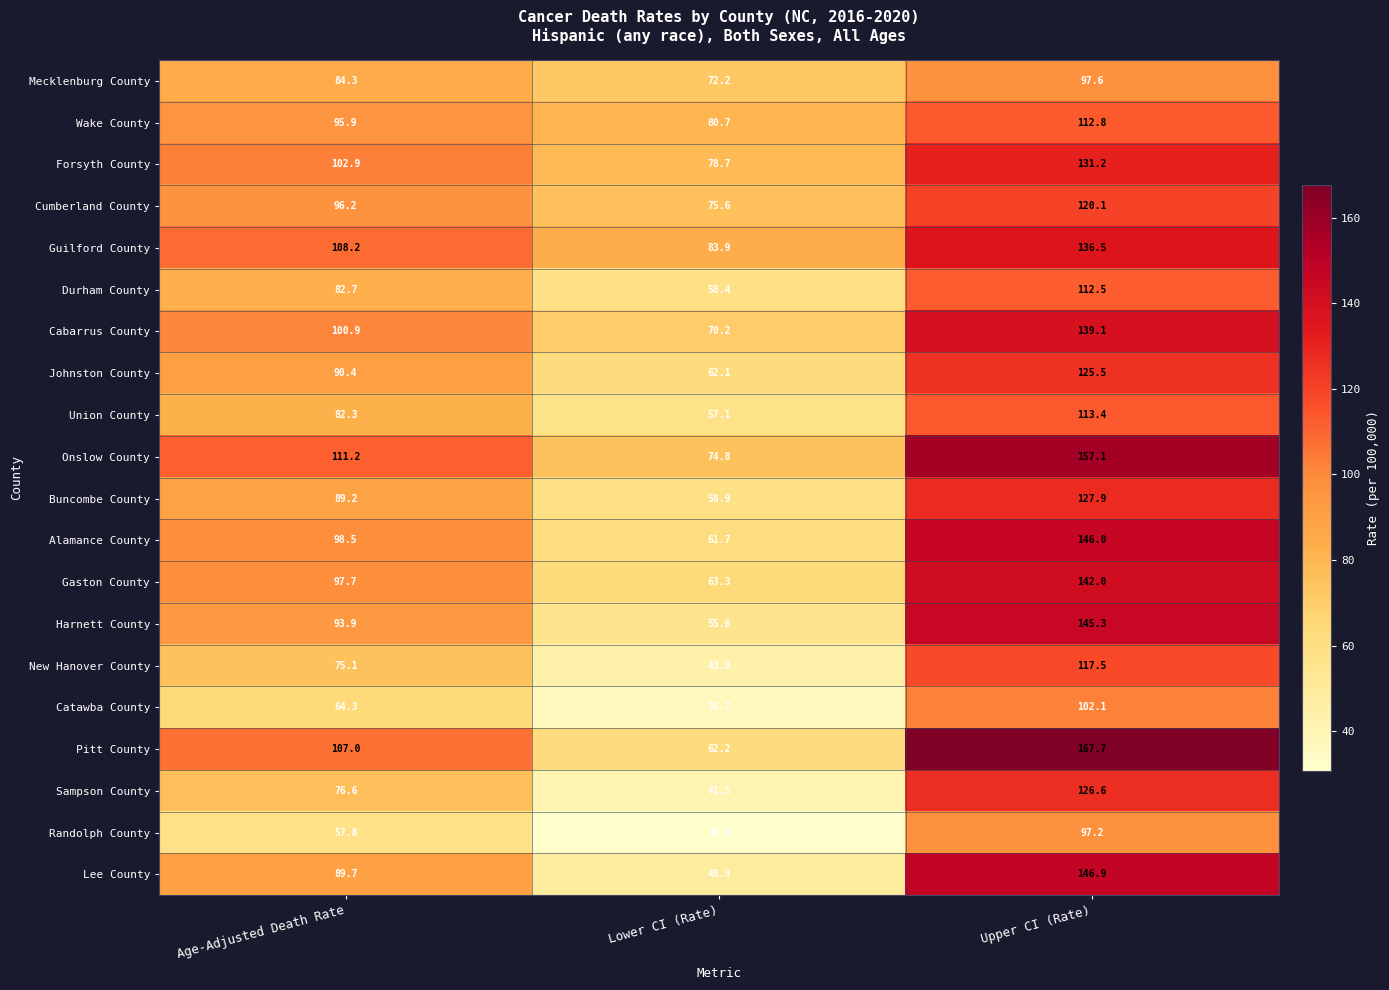

At which category does the chart reach its peak across all series?

Upper CI (Rate)